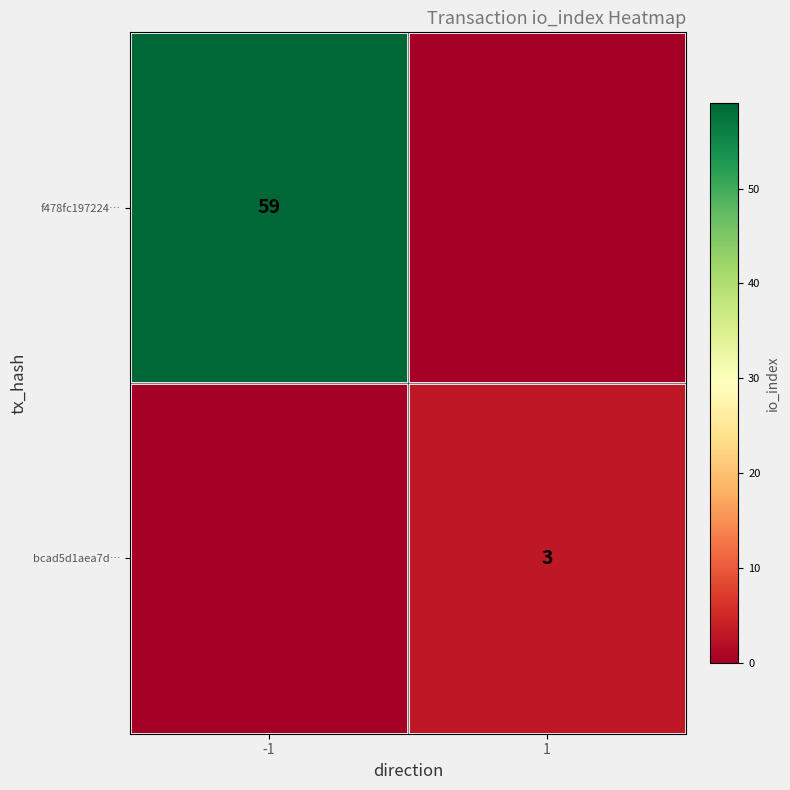

At which category is the sum across all series the highest?

-1